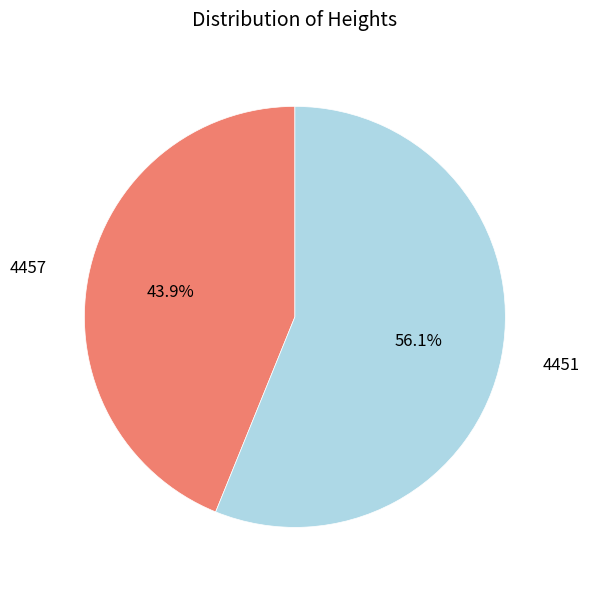

Rank the categories by value from lowest to highest.

4457, 4451